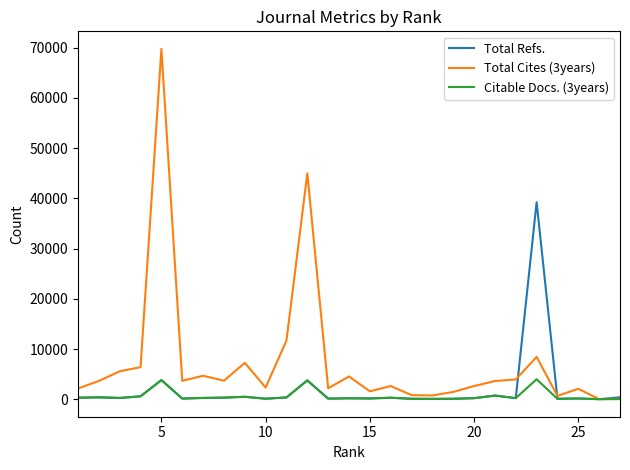

How many lines are shown in the chart?

3